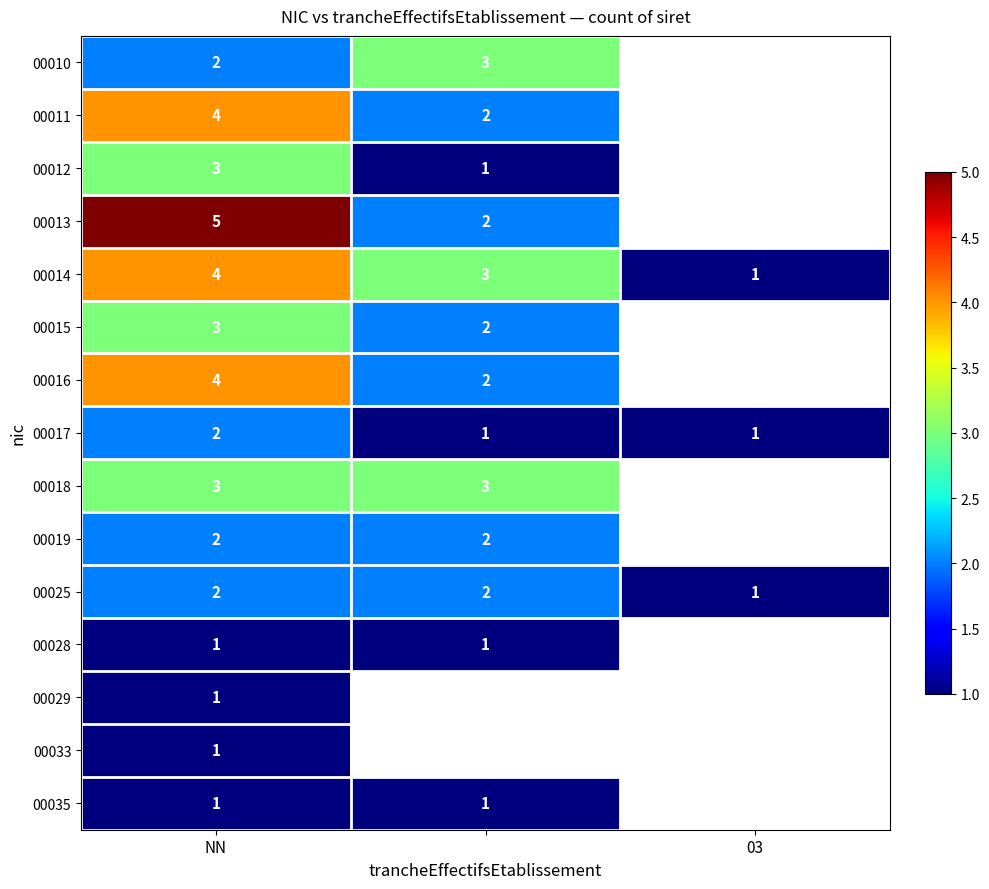

Is the value of 00010 at NN greater than the value of 00014 at NN?

No